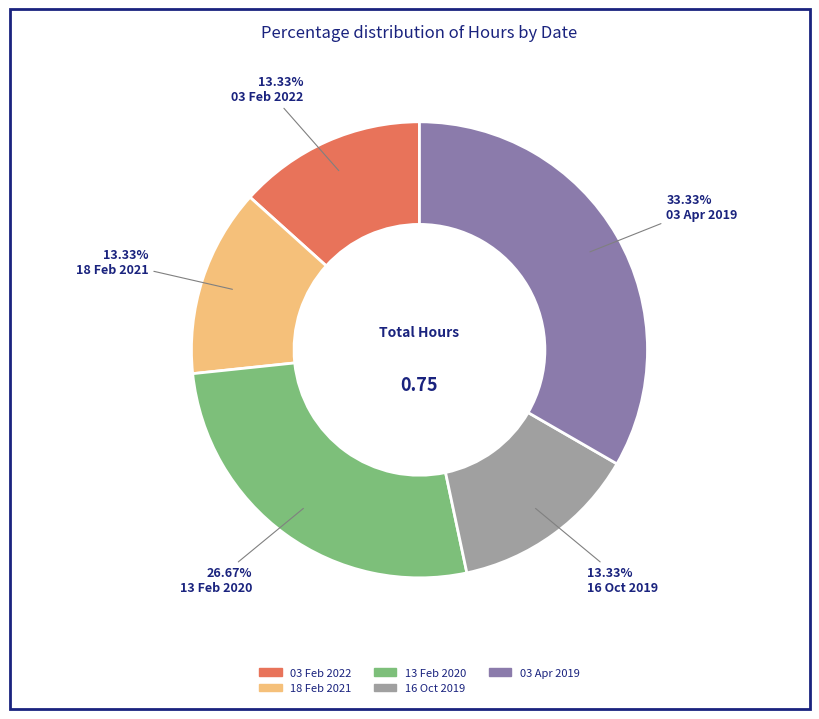

Is there any slice that represents more than half of the pie?

No